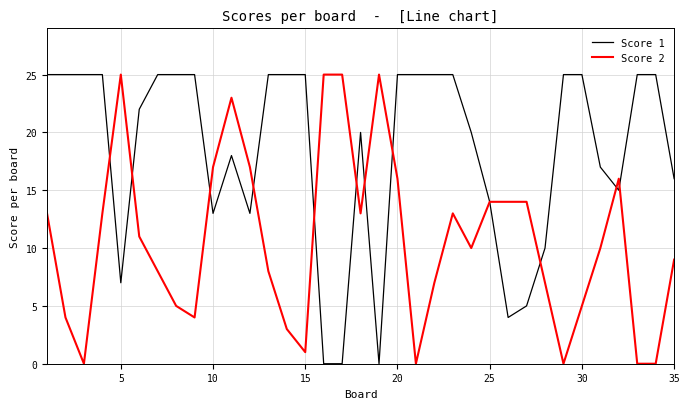

List the series in order of their overall mean, lowest first.

Score 2, Score 1